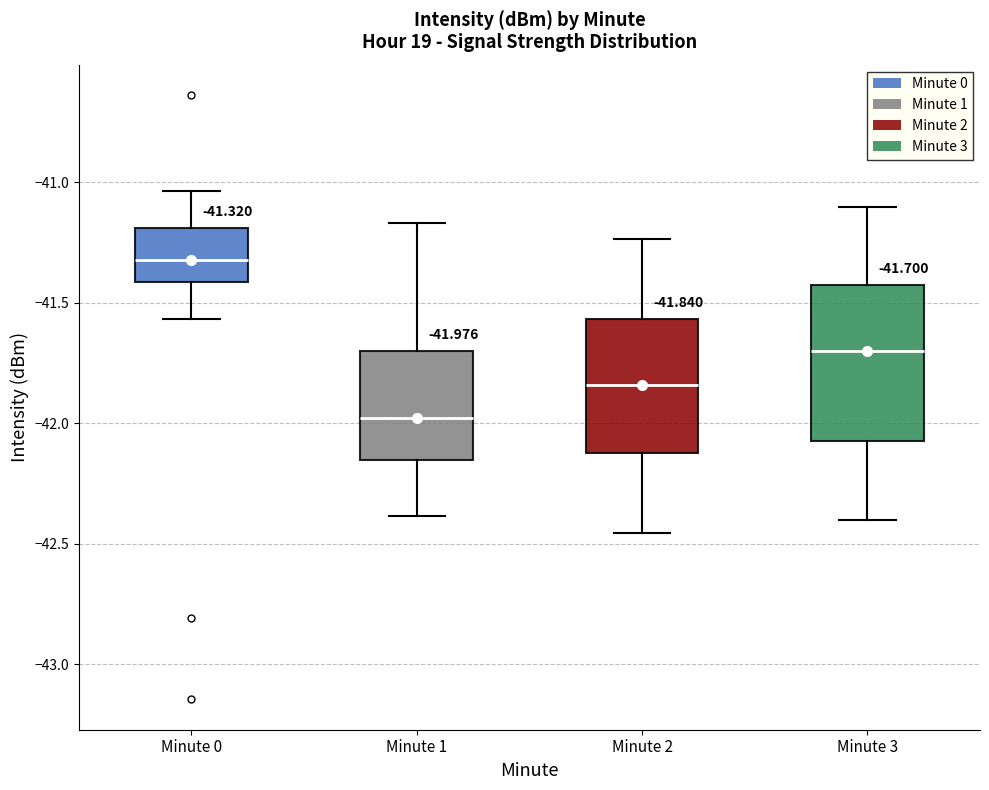

Which box has the lowest median line?

Minute 1